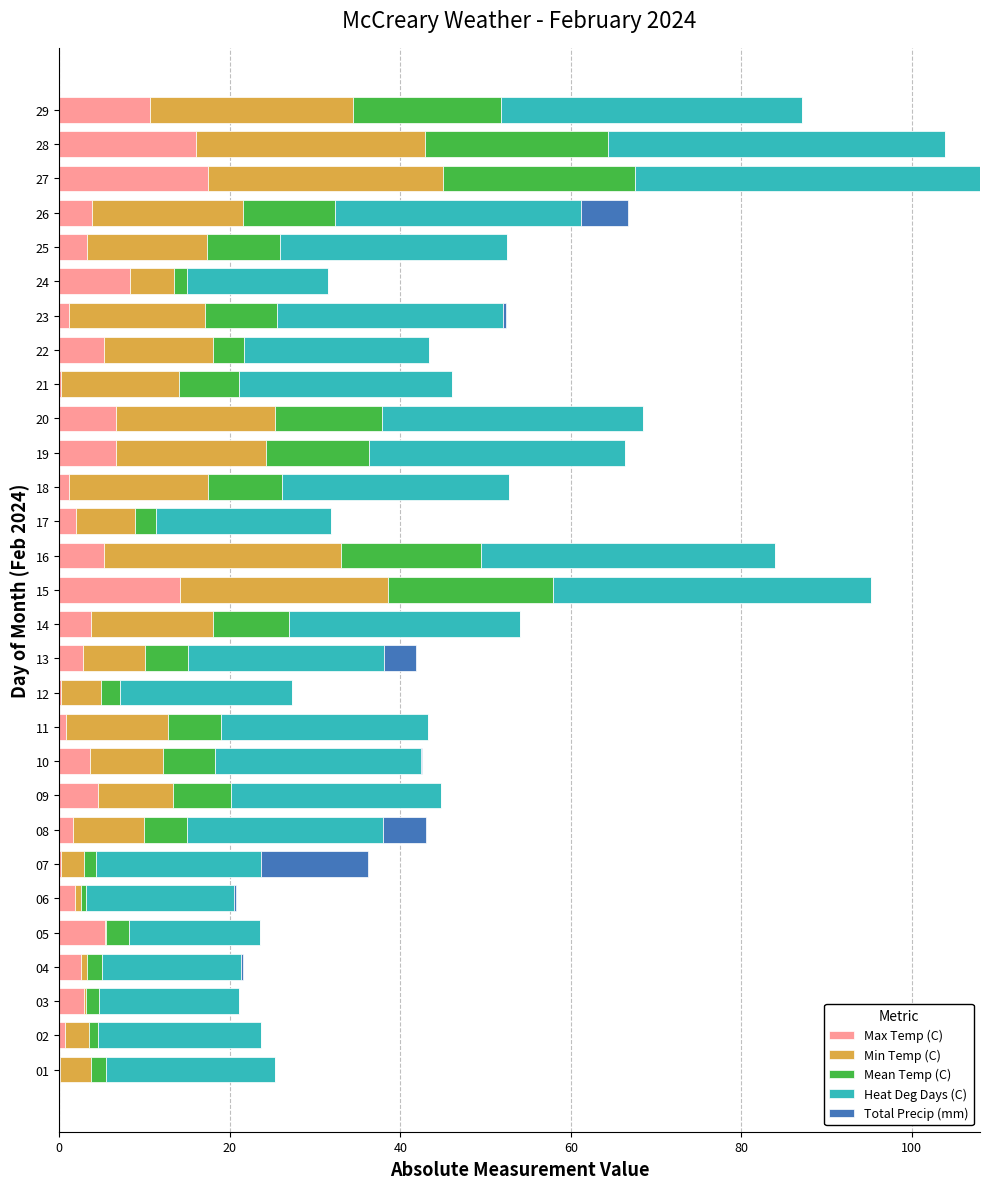

What is the total value across all series at 28?

103.9